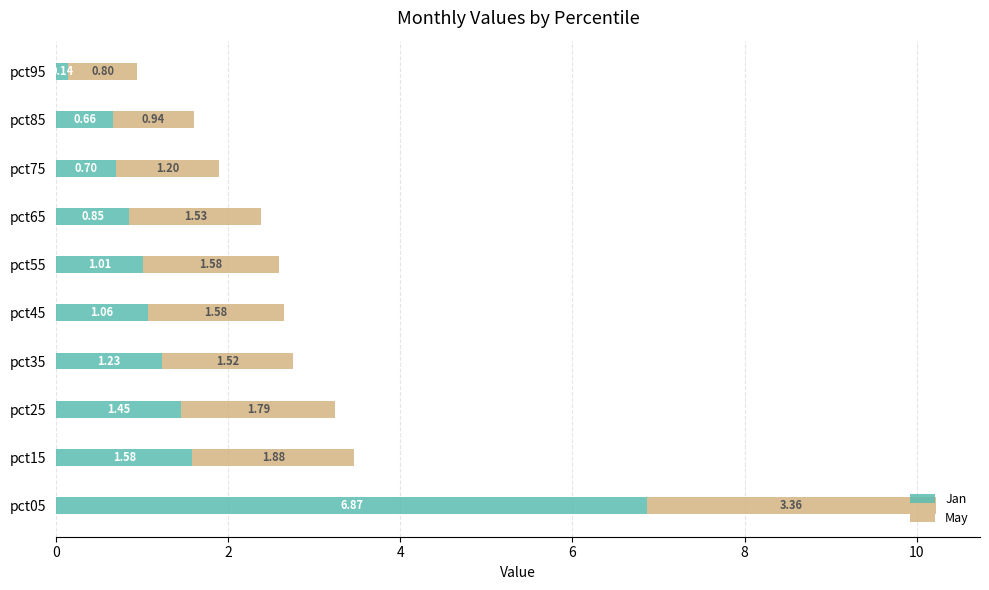

At which category is the sum across all series the highest?

pct05